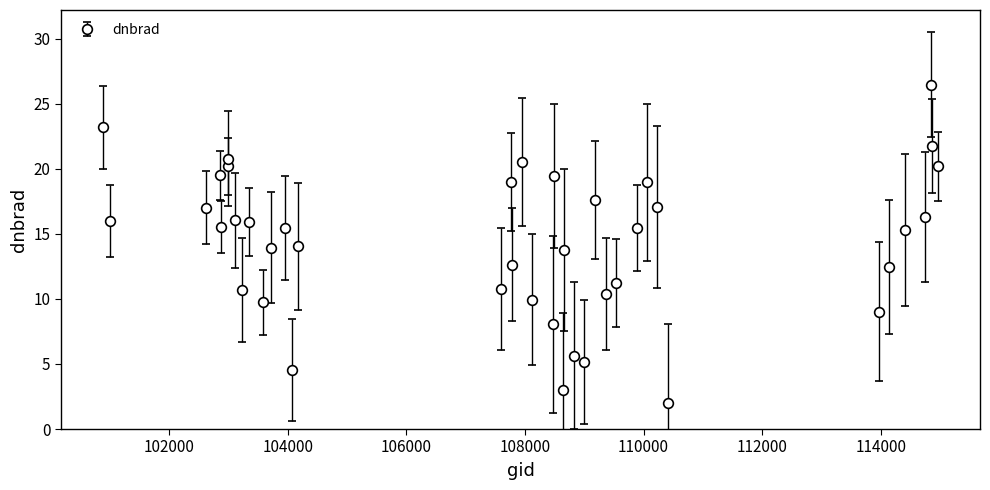

True or false: the data has more than 0 interior local peaks.

True